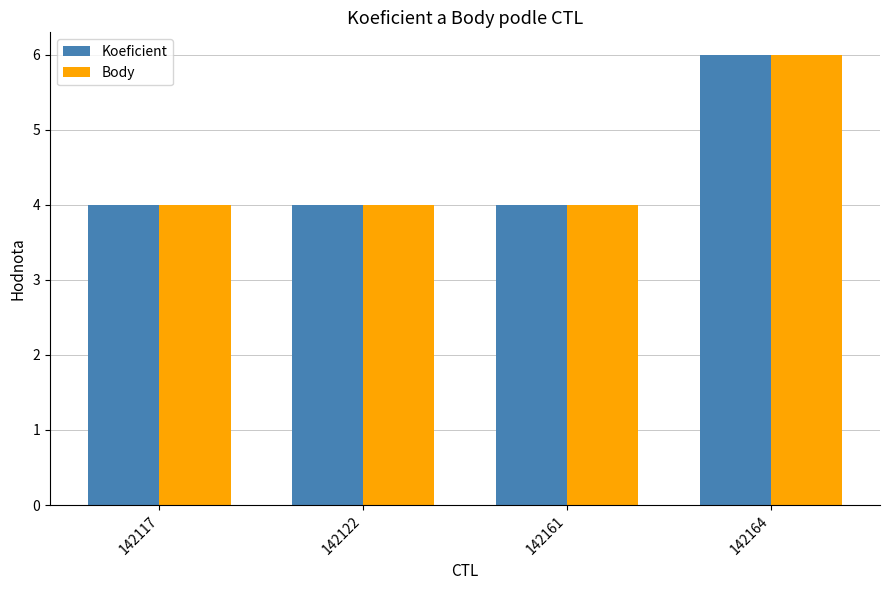

What is the sum of the Koeficient values at 142122 and 142164?

10